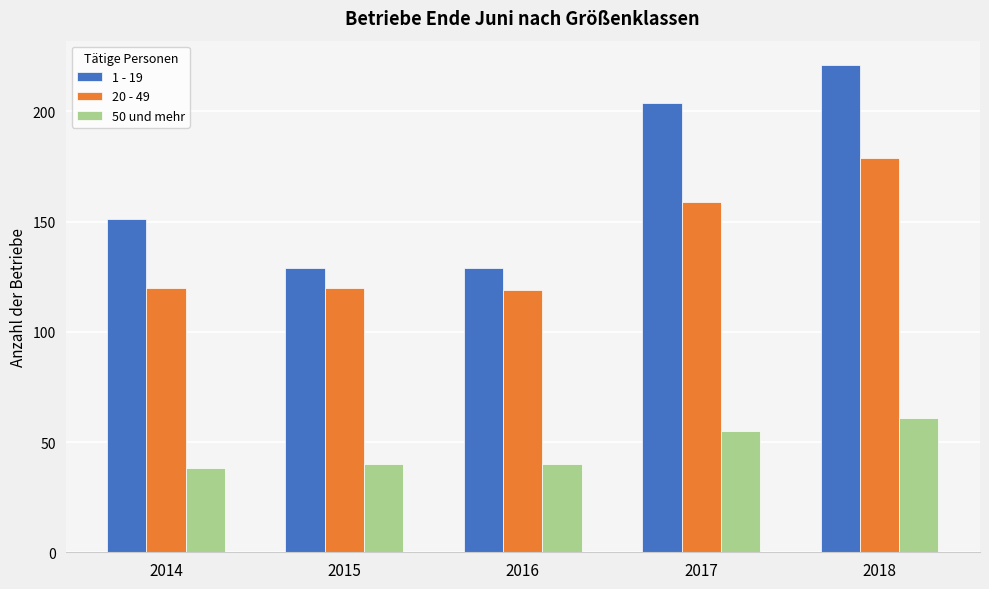

What is the spread (max minus min) of values at 2017?

149